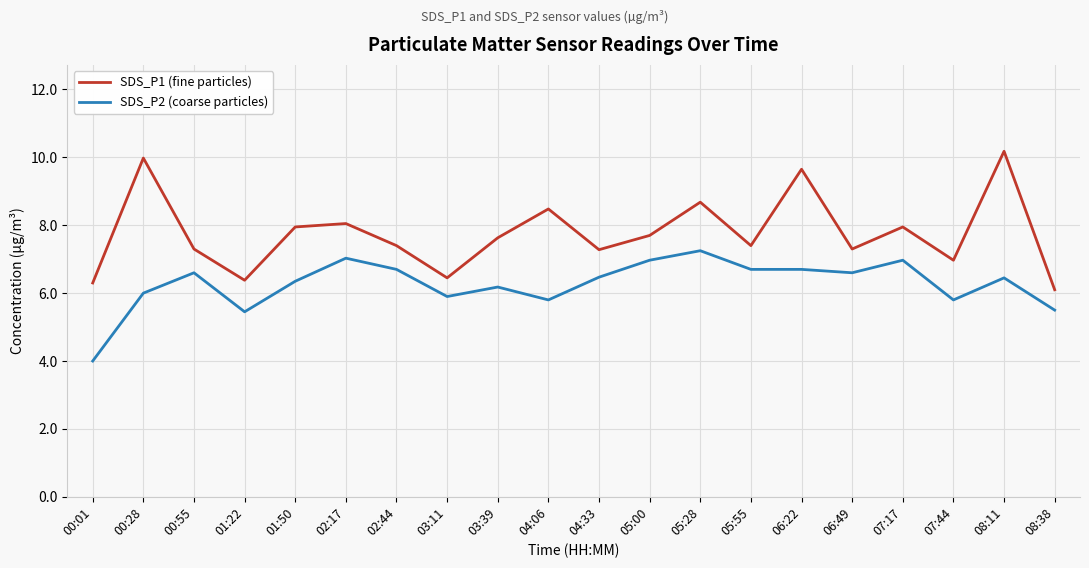

What is the maximum value for SDS_P1 (fine particles)?

10.2